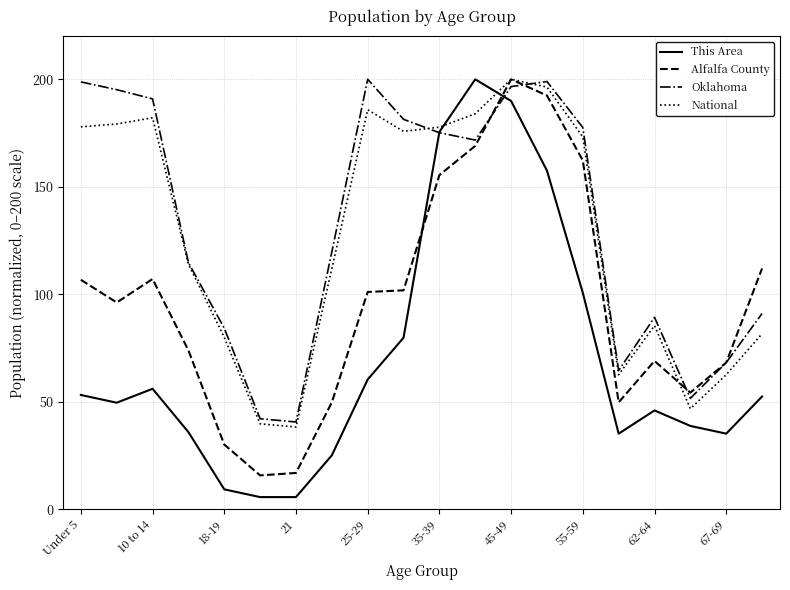

What is the minimum value shown in the chart?

5.8